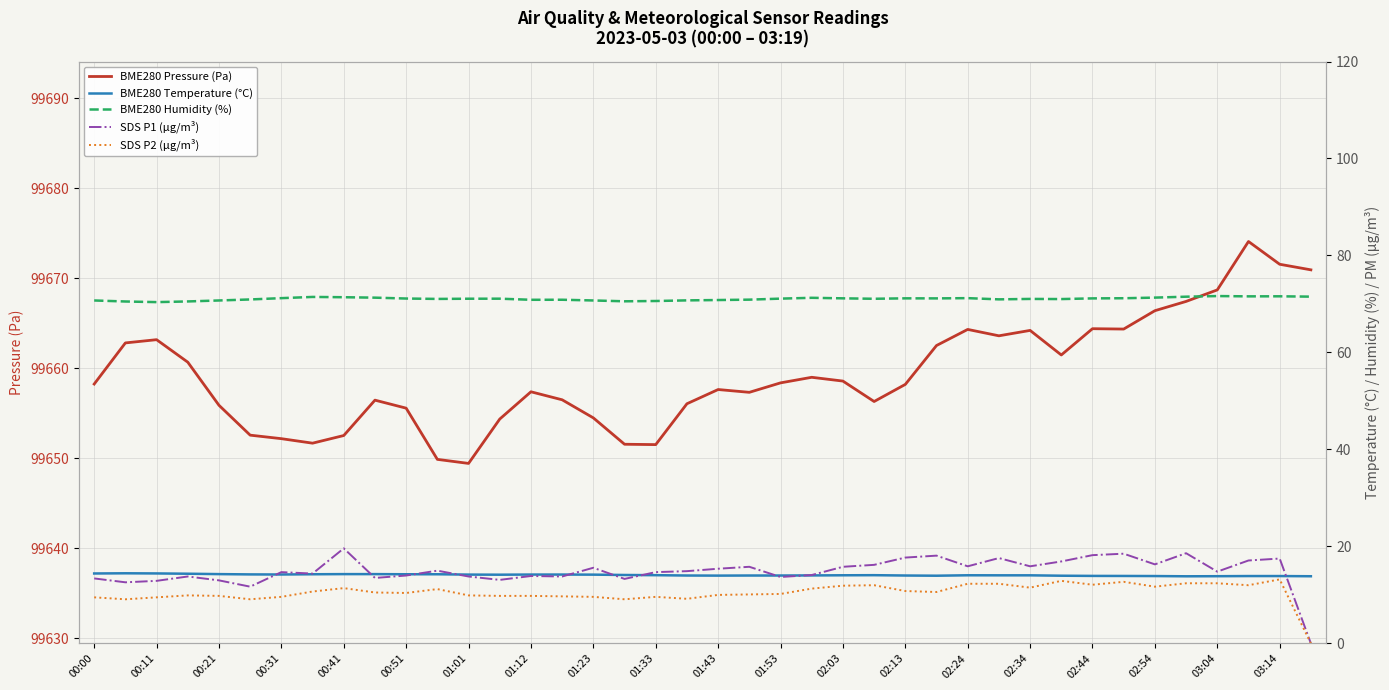

Does the chart display data point markers on the line(s)?

No